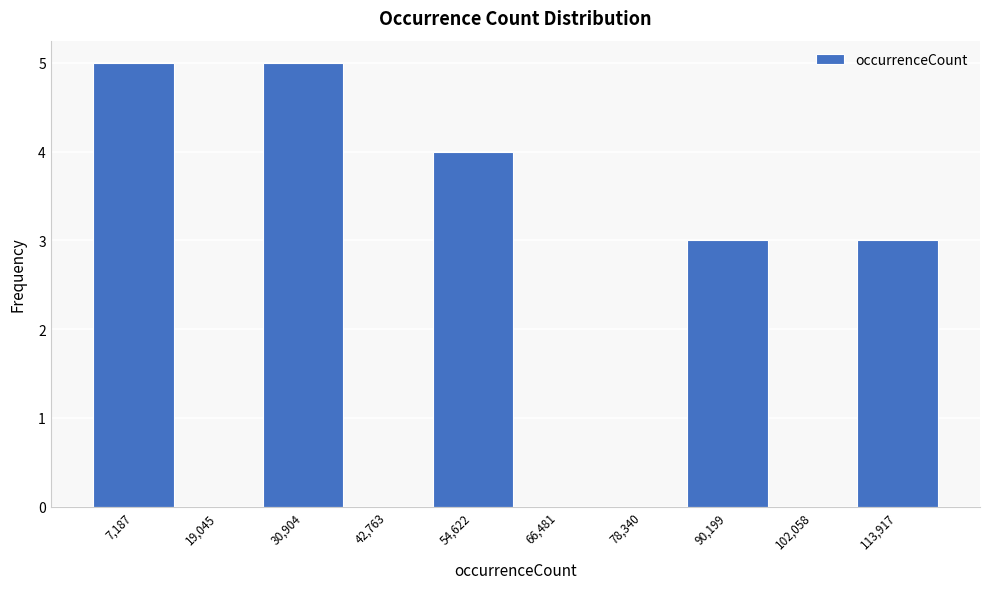

Reading left to right, list all the values displayed in this chart.

7,187=5	19,045=0	30,904=5	42,763=0	54,622=4	66,481=0	78,340=0	90,199=3	102,058=0	113,917=3